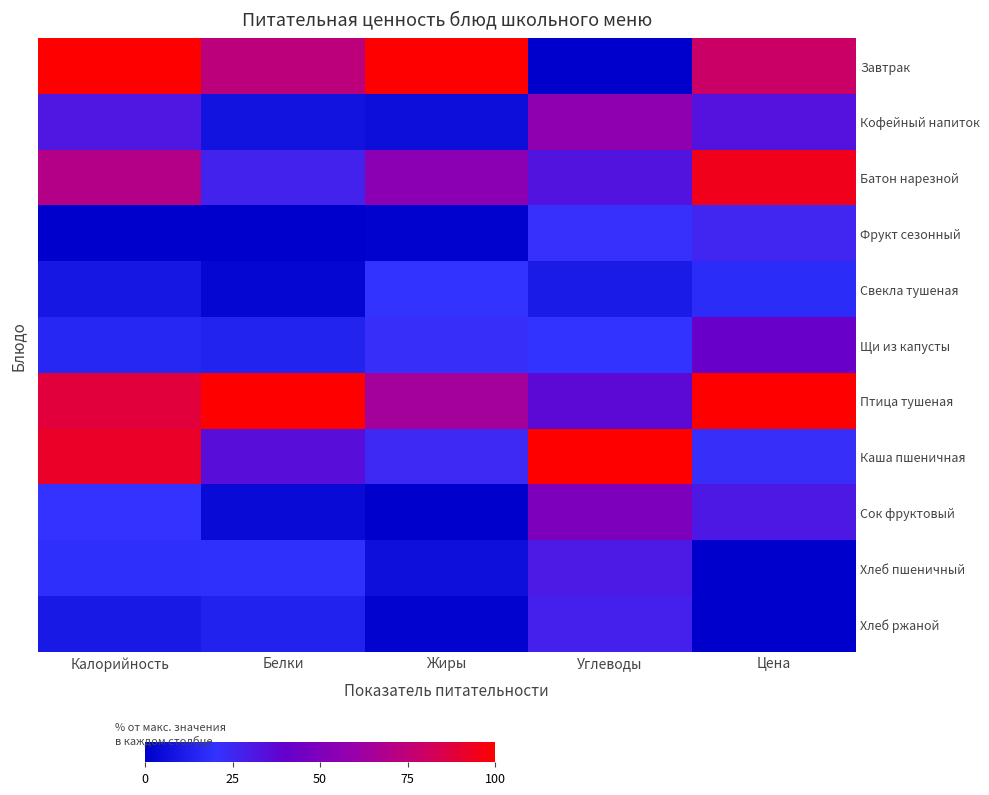

Rank the series at Жиры from lowest to highest value.

Сок фруктовый, Фрукт сезонный, Хлеб ржаной, Кофейный напиток, Хлеб пшеничный, Свекла тушеная, Щи из капусты, Каша пшеничная, Батон нарезной, Птица тушеная, Завтрак